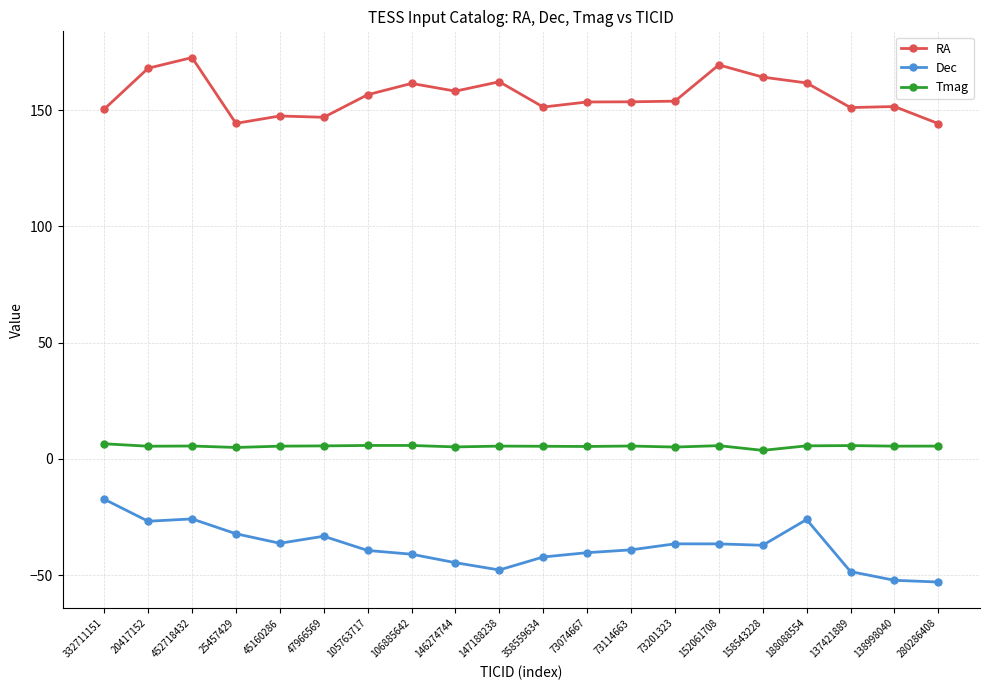

What are all the series names shown in the legend?

RA, Dec, Tmag